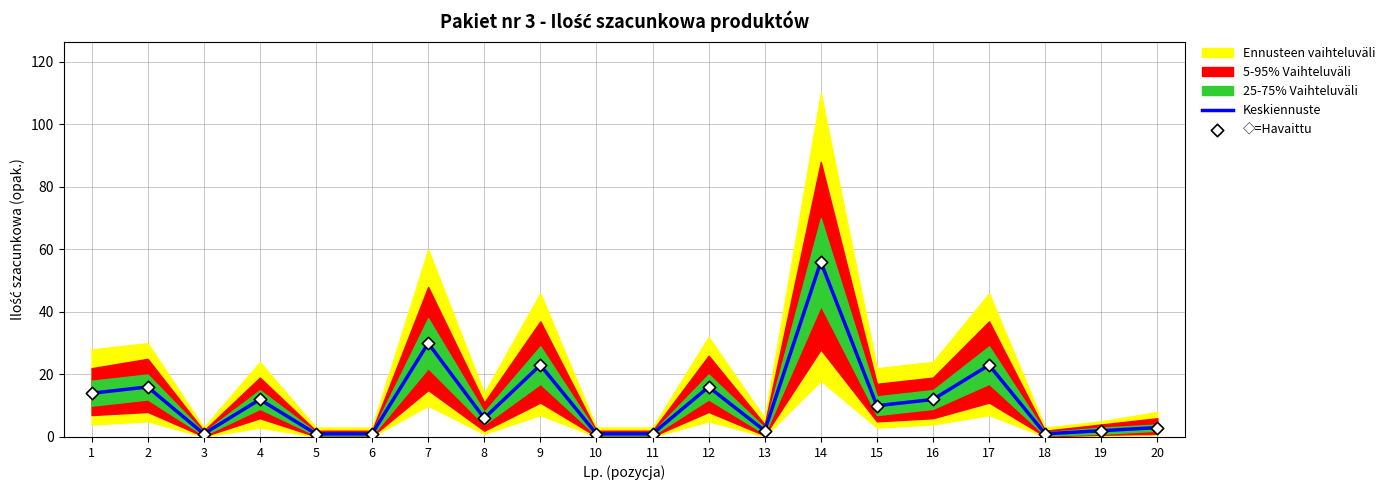

At which category is the sum across all series the highest?

14